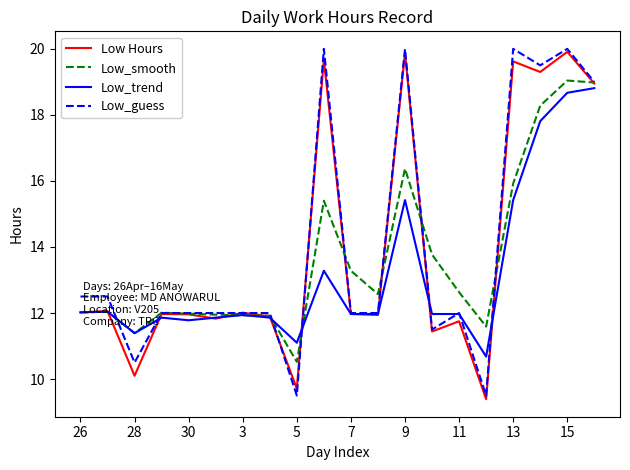

What is the maximum value shown in the chart?

20.0